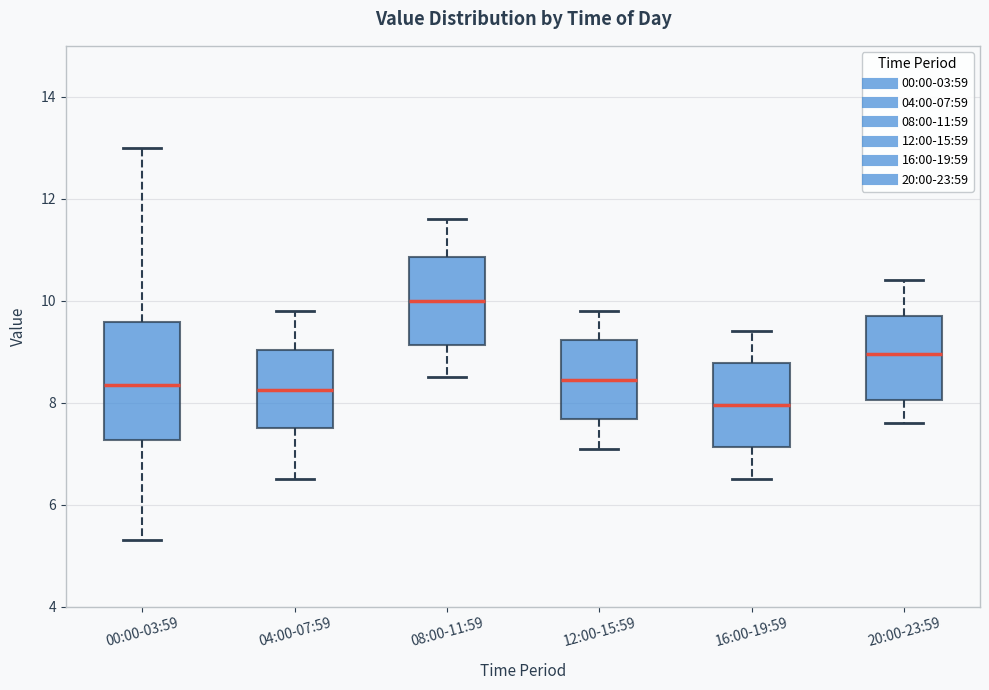

Where is the lower edge of the box for 16:00-19:59 on the y-axis? The values are not printed on the chart, so give them approximately, as read against the axis.

7.2